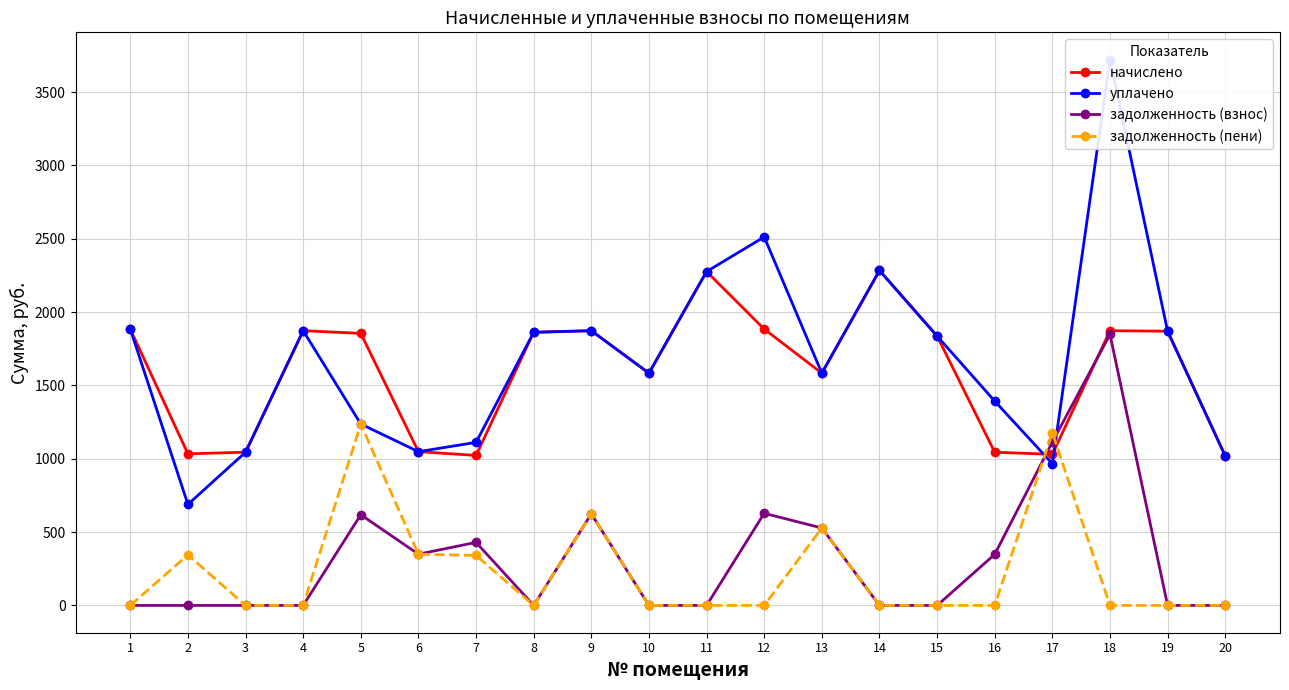

What is the average value of the задолженность (пени) series?

230.1